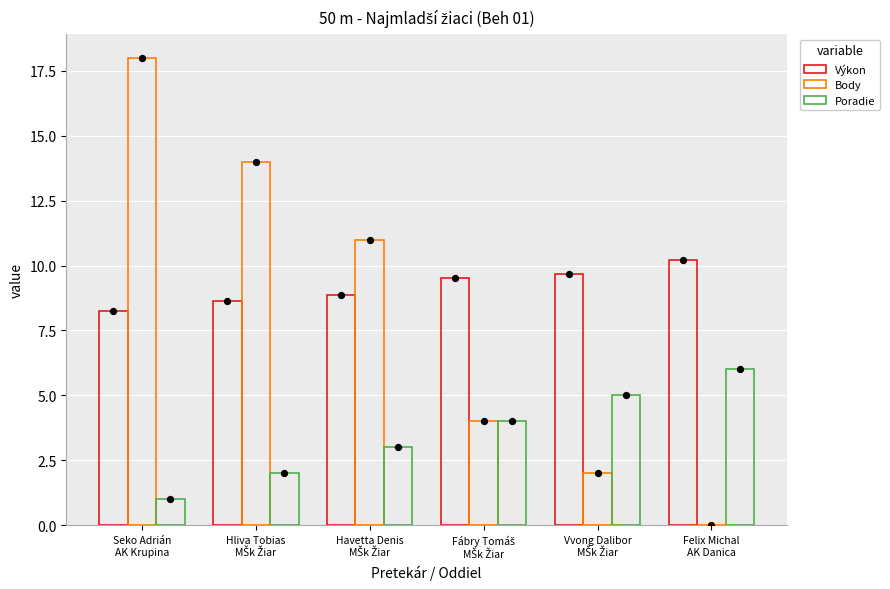

What are all the series names shown in the legend?

Výkon, Body, Poradie